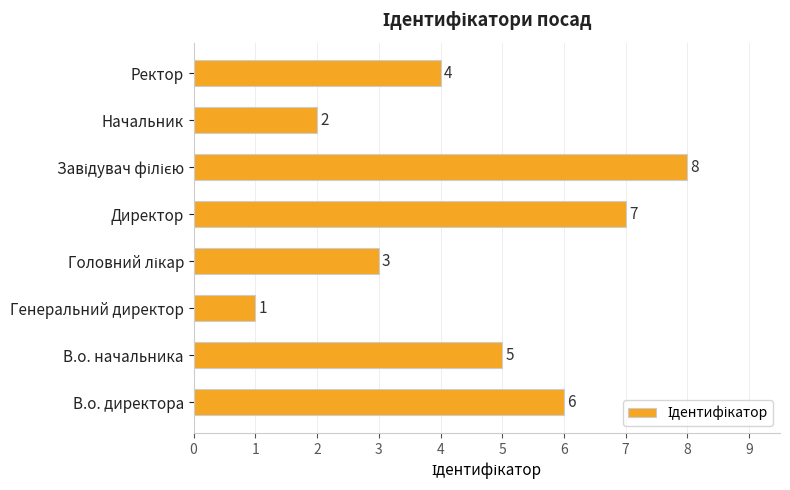

What is the approximate value at В.о. начальника?

5